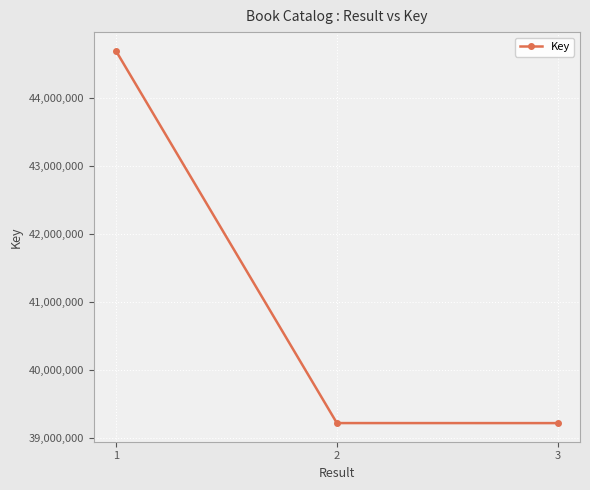

What is the change in value from 1 to 2?

-5481214